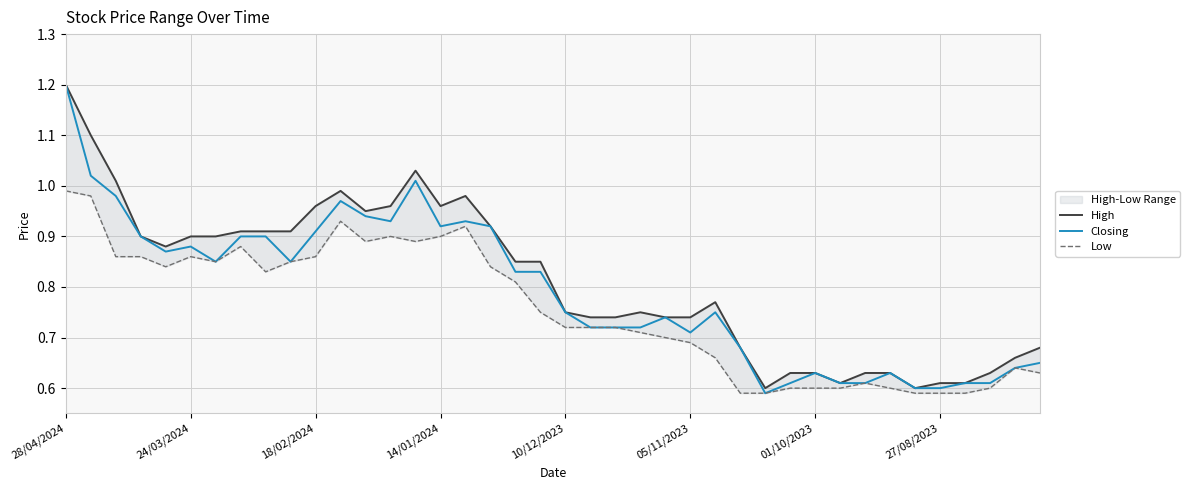

True or false: Closing has more than 2 interior local peaks.

True